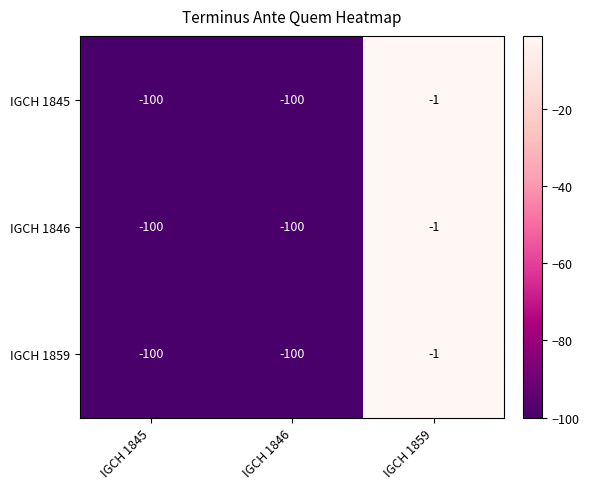

What is the difference between the maximum and minimum values in the IGCH 1859 series?

99